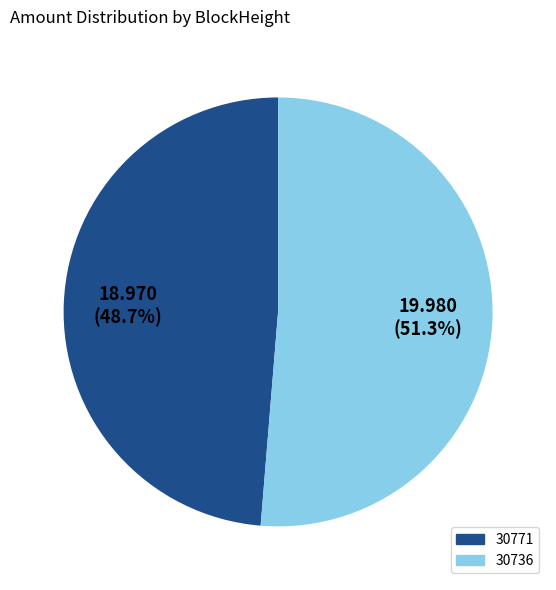

What is the majority slice?

30736